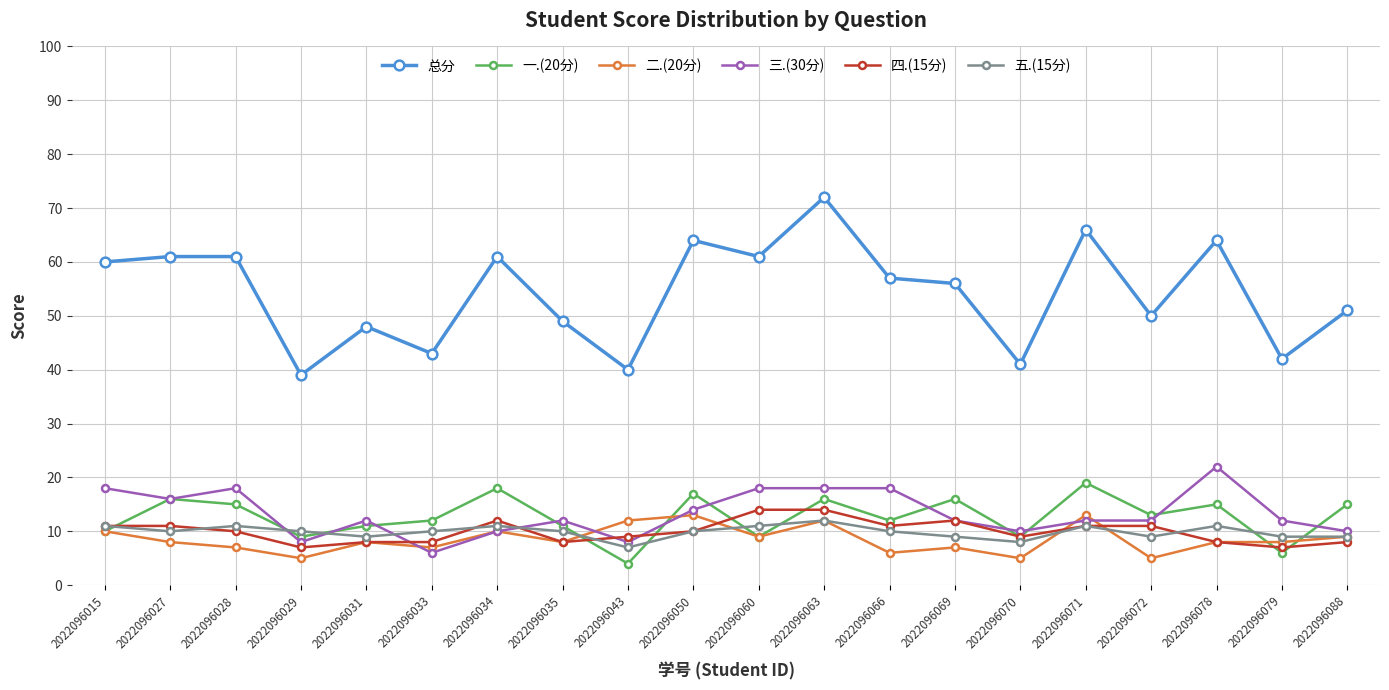

What value does the 二.(20分) series have at 2022096070?

5